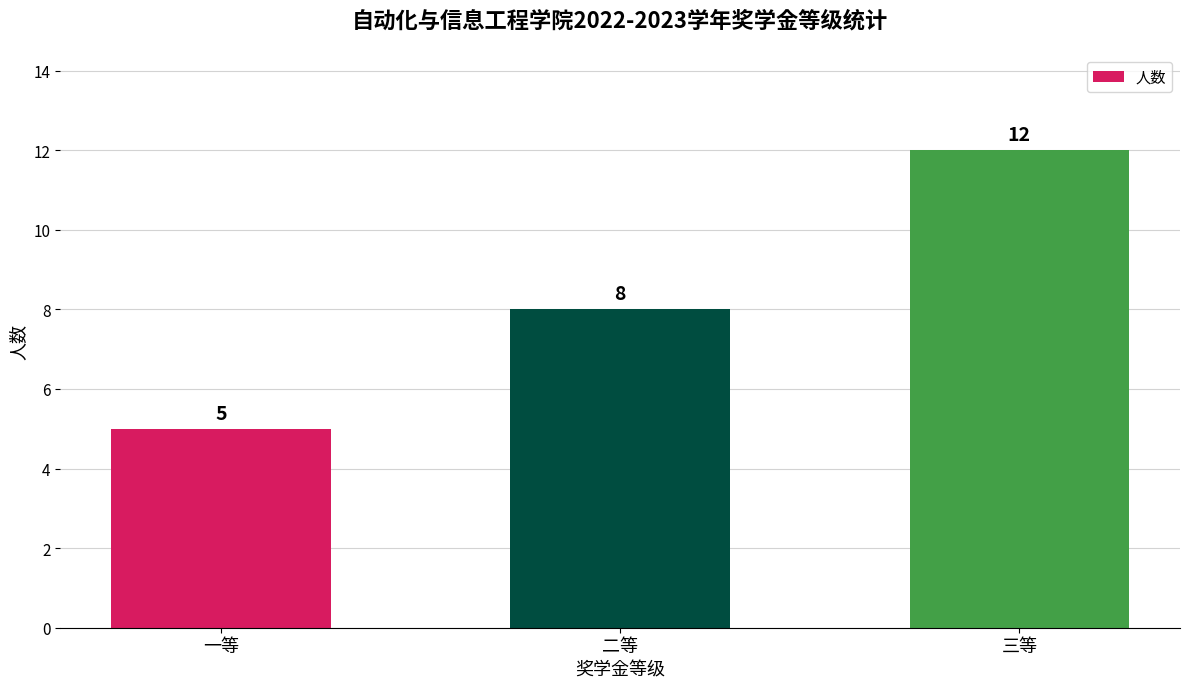

What position from the right is 一等?

3